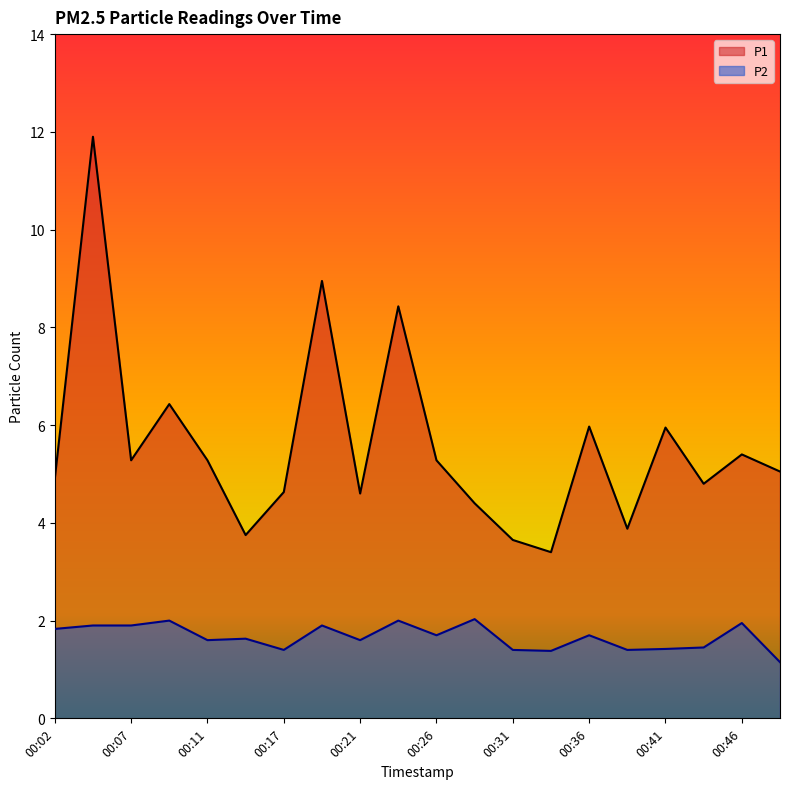

Count the number of categories in the chart.

20